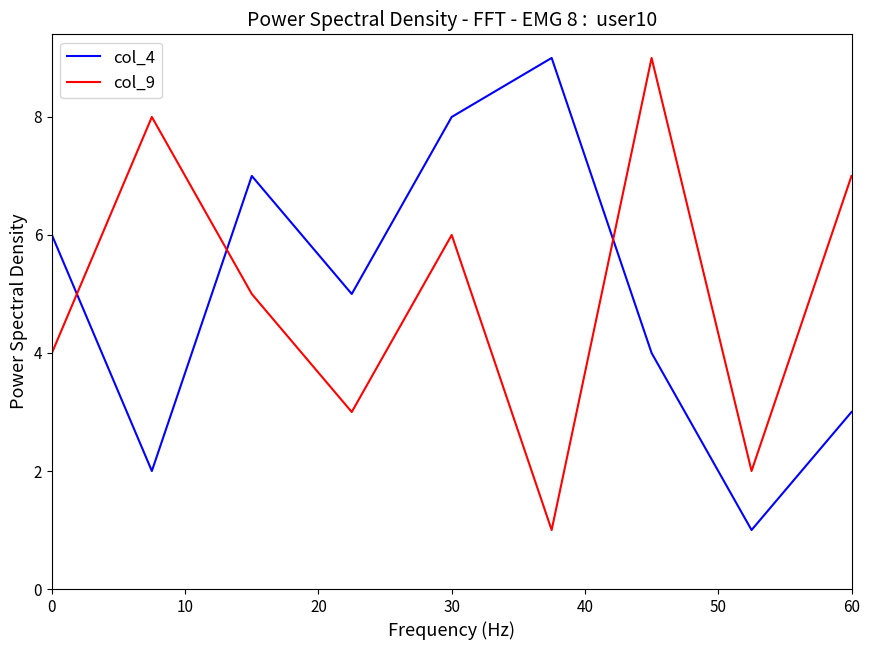

Which series ends up on top after the final intersection of col_9 and col_4?

col_9